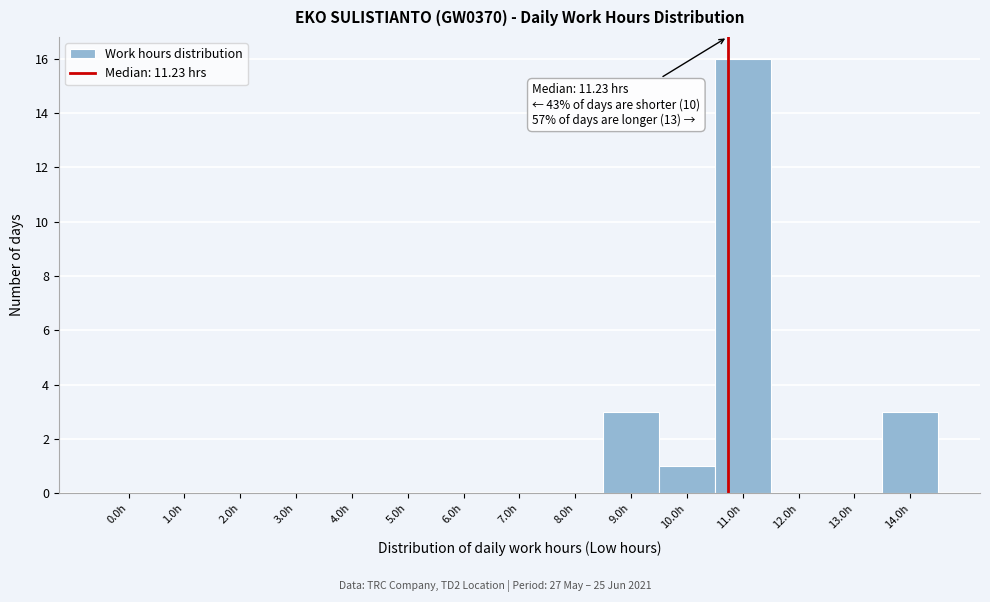

Reading left to right, what are all the values shown in this chart?

0.0h=0	1.0h=0	2.0h=0	3.0h=0	4.0h=0	5.0h=0	6.0h=0	7.0h=0	8.0h=0	9.0h=3	10.0h=1	11.0h=16	12.0h=0	13.0h=0	14.0h=3